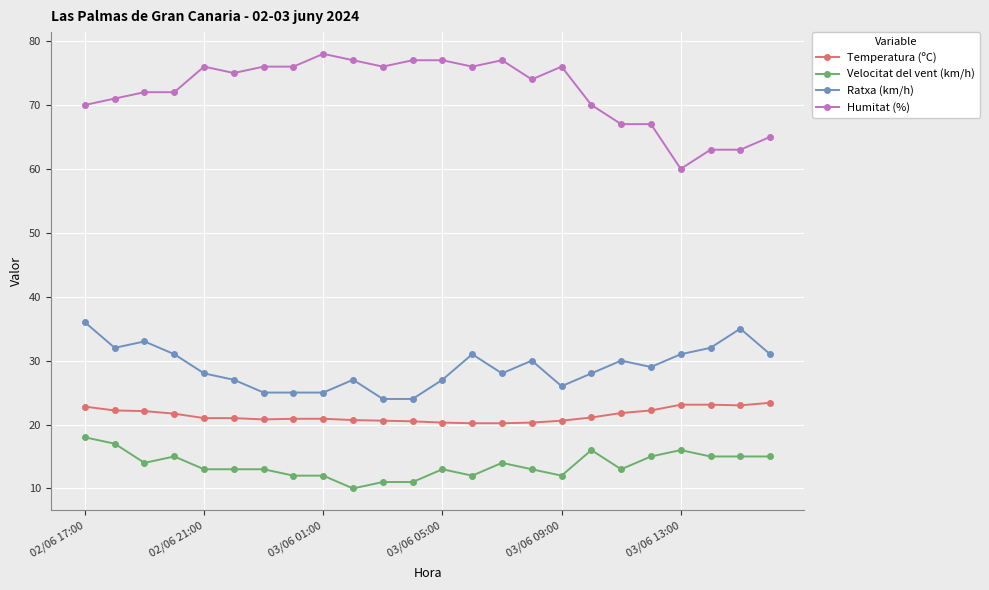

What is the value of the Ratxa (km/h) point at the 1st from the left?

36.0